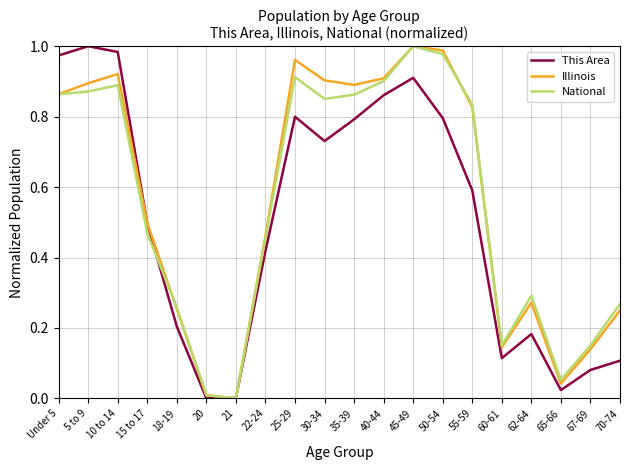

After their last crossing, which series has the higher values: National or This Area?

National